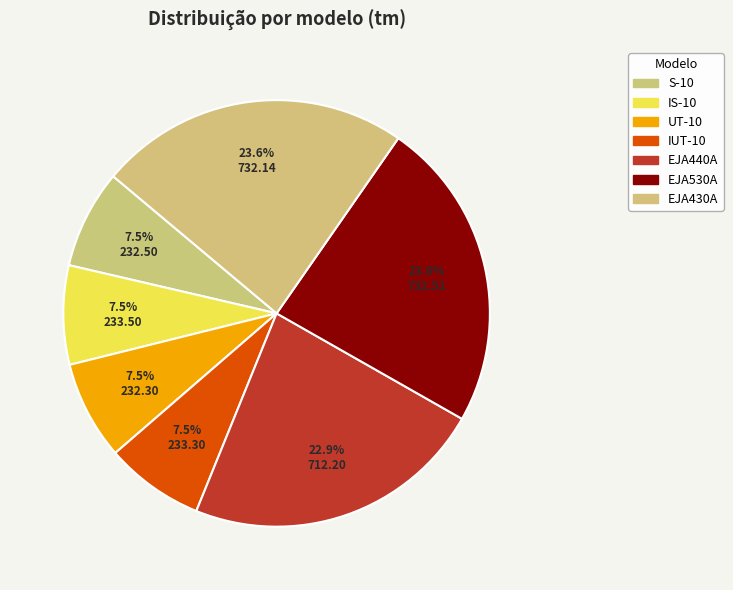

To the nearest percent, what is the average slice percentage?

14%